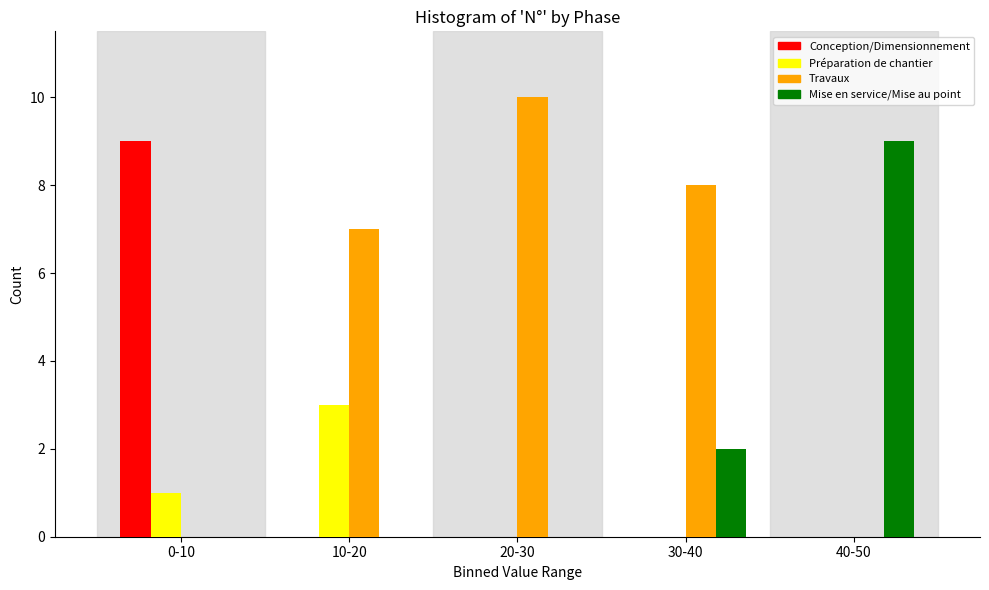

Reading right to left, what are all the values shown in this chart?

Conception/Dimensionnement: 40-50=0	30-40=0	20-30=0	10-20=0	0-10=9
Préparation de chantier: 40-50=0	30-40=0	20-30=0	10-20=3	0-10=1
Travaux: 40-50=0	30-40=8	20-30=10	10-20=7	0-10=0
Mise en service/Mise au point: 40-50=9	30-40=2	20-30=0	10-20=0	0-10=0